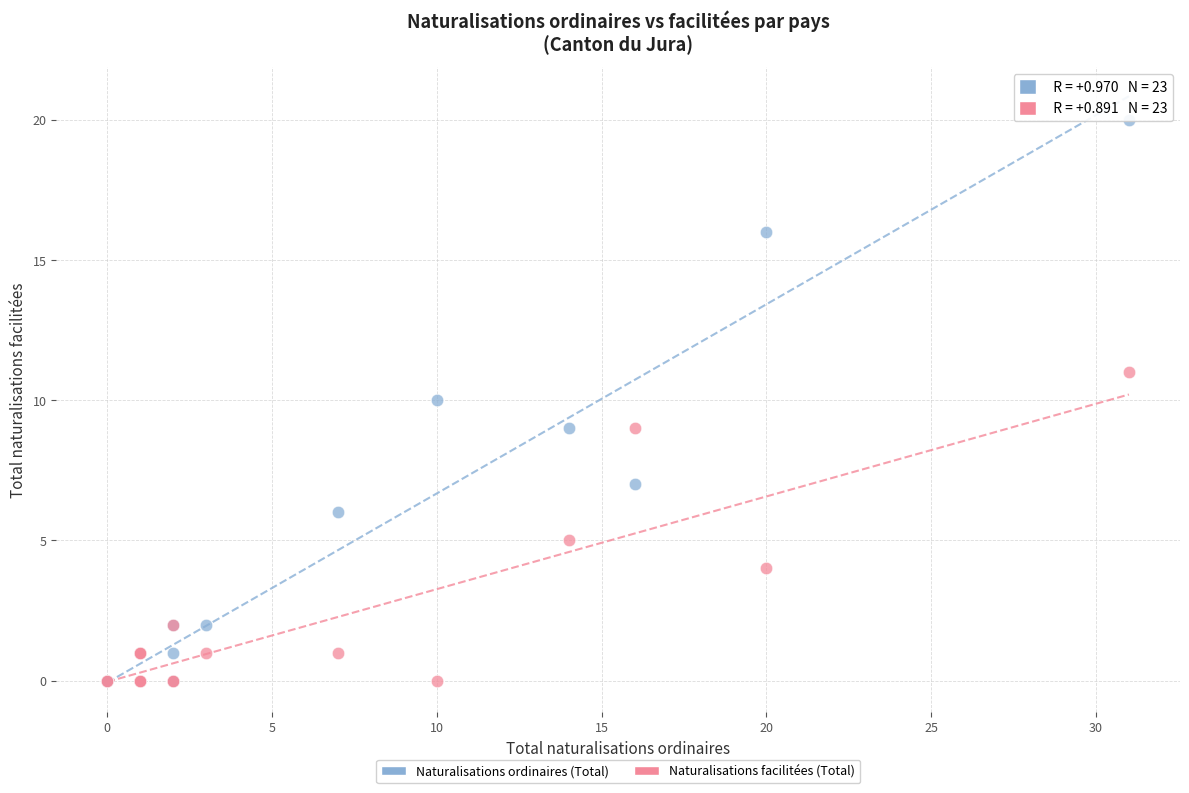

Which series has the largest Y range (max minus min)?

Naturalisations ordinaires (Total)